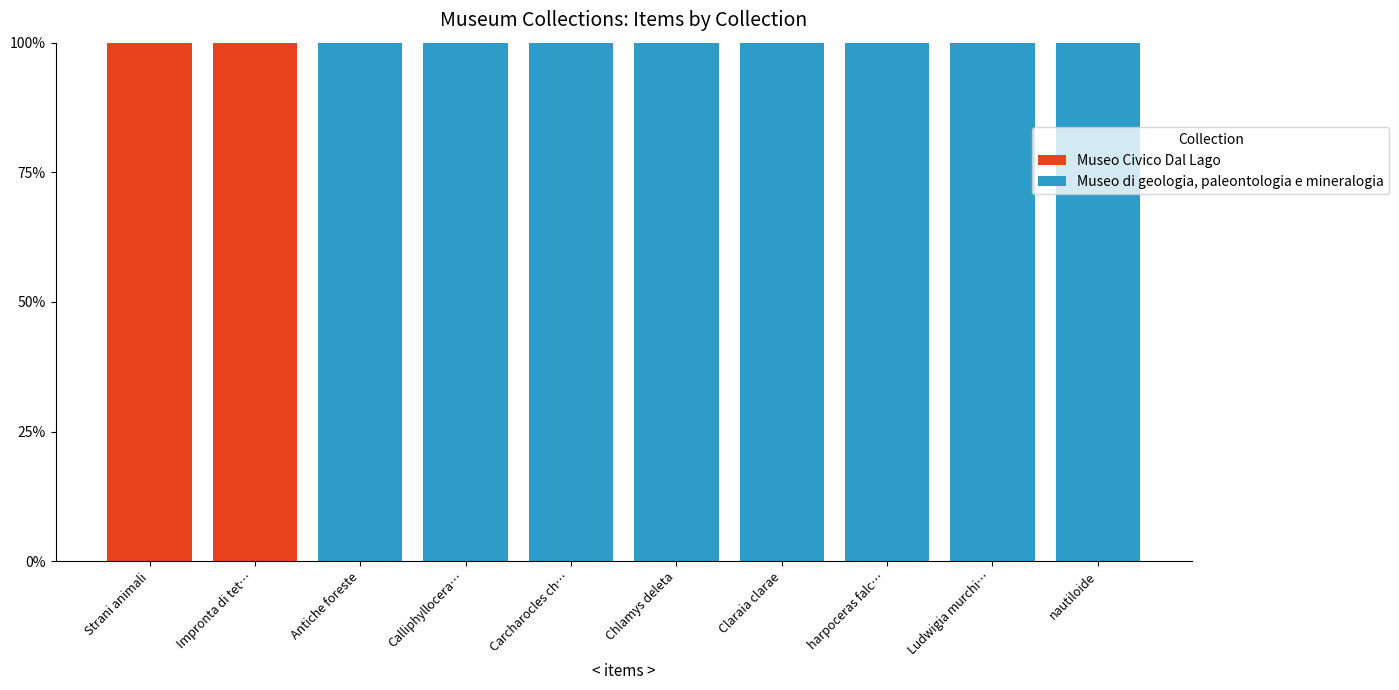

Is it true that Museo Civico Dal Lago equals 0 at Ludwigia murchi…?

True